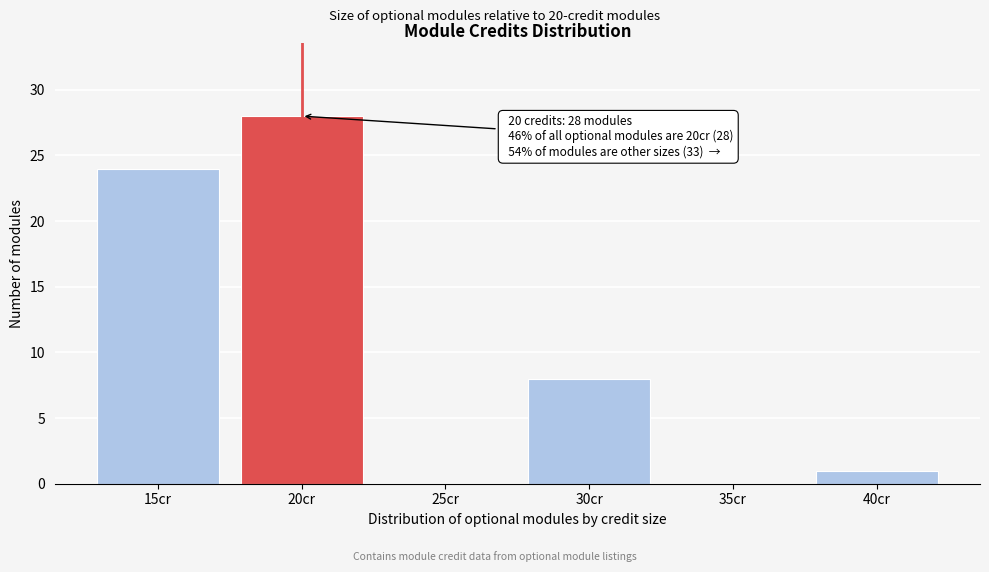

Over which range of the x-axis is the bar tallest?

17.5 to 22.5